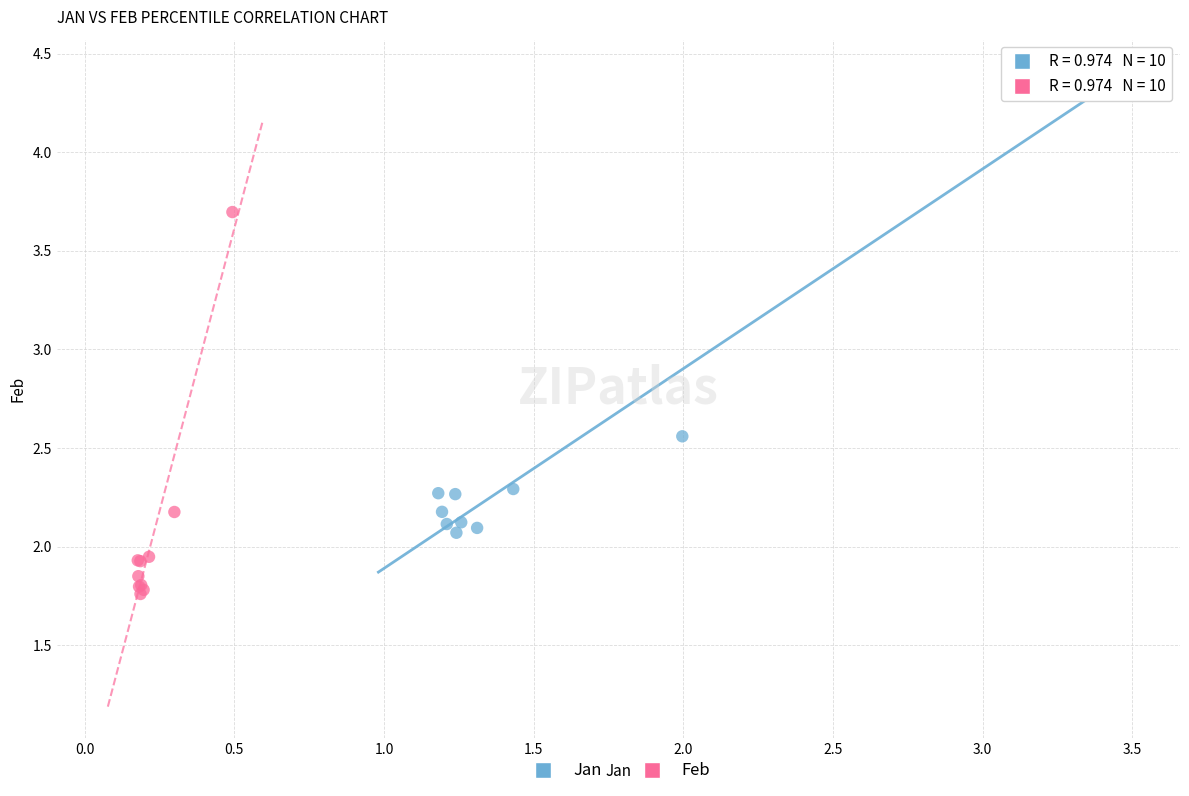

What are all the series names shown in the legend?

Jan, Feb